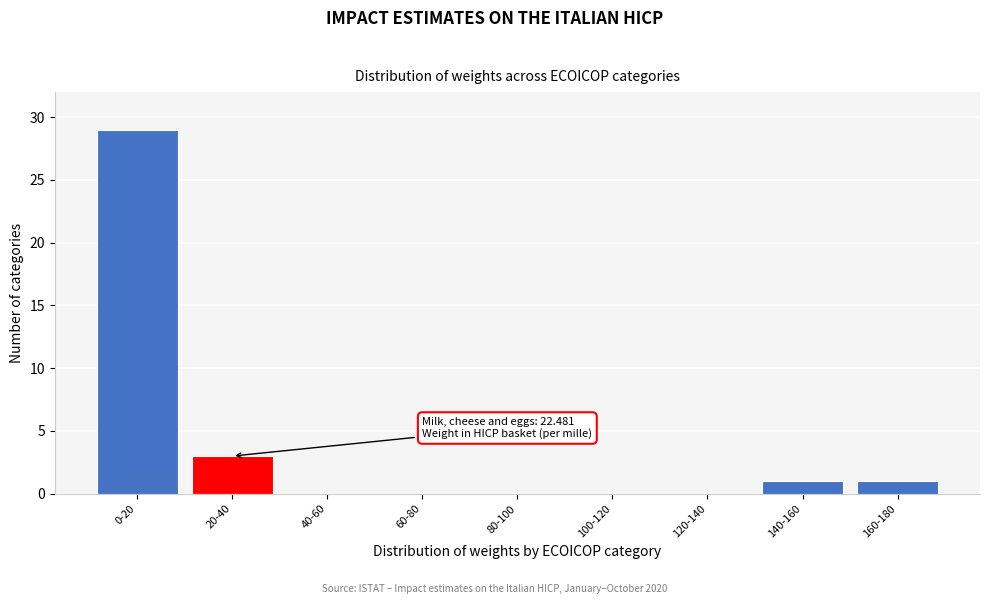

Reading left to right, extract all data points from this chart.

0-20=29	20-40=3	40-60=0	60-80=0	80-100=0	100-120=0	120-140=0	140-160=1	160-180=1